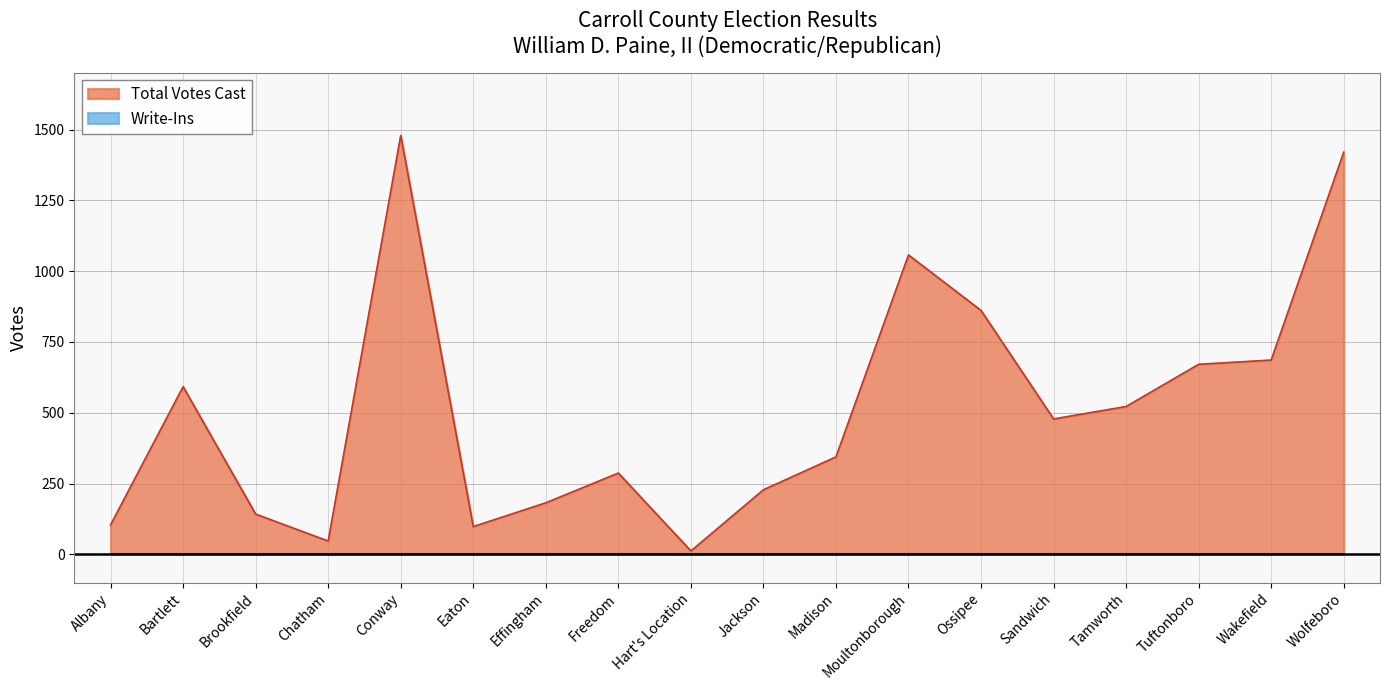

Reading left to right, transcribe all the data shown in this chart.

104	592	142	47	1479	98	182	287	12	228	344	1057	861	478	522	671	686	1420